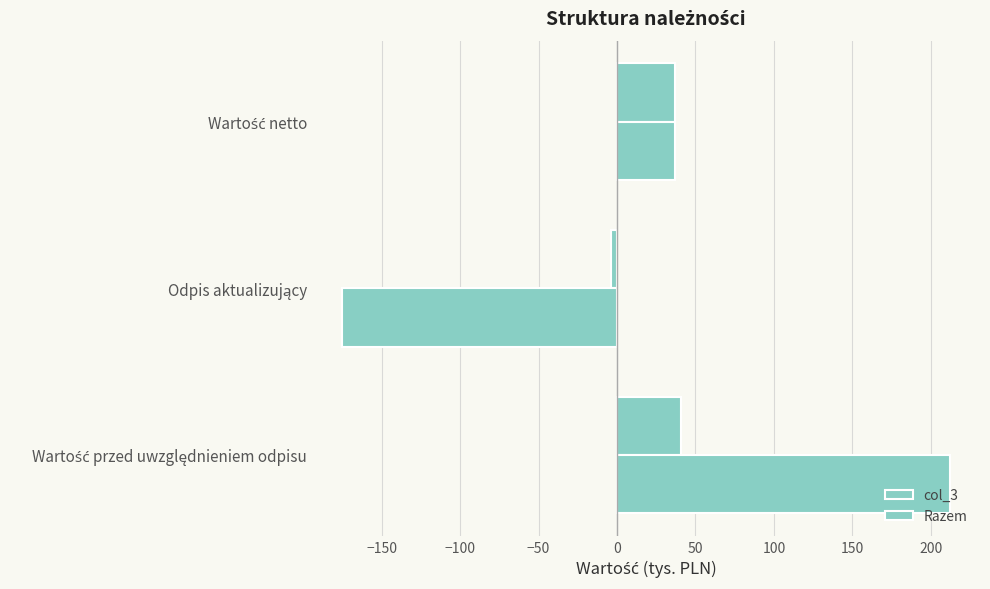

What is the greatest value displayed?

212